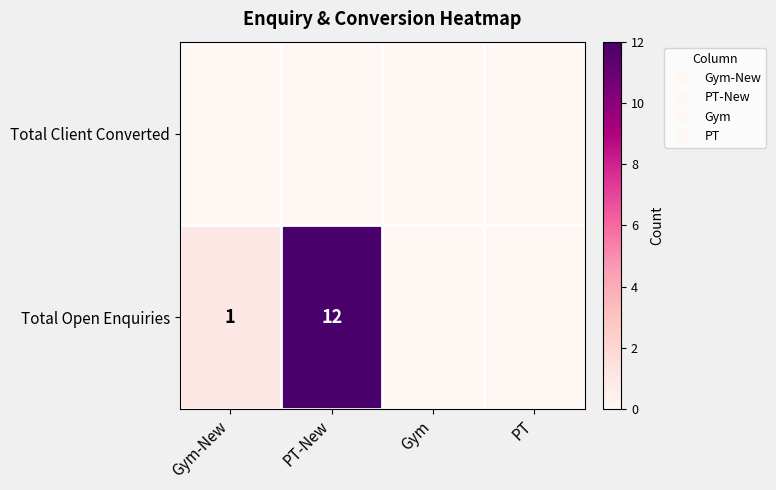

Rank the series at Gym from lowest to highest value.

Total Client Converted, Total Open Enquiries